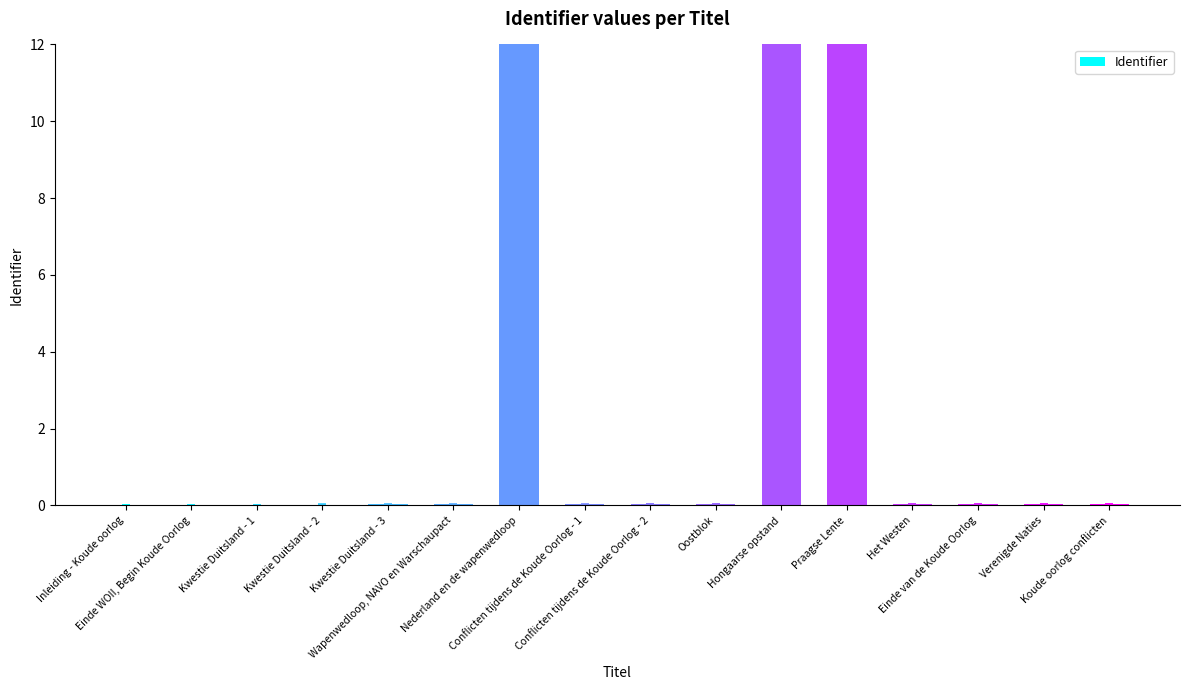

What is the maximum value shown in the chart?

12.0